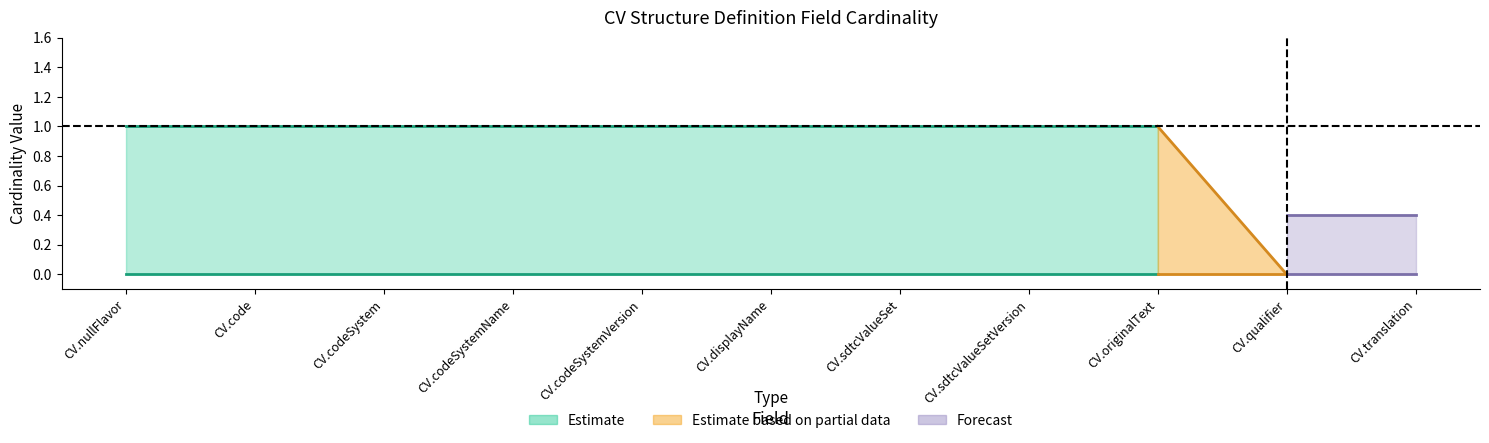

True or false: Min and Base Min cross at least once.

False